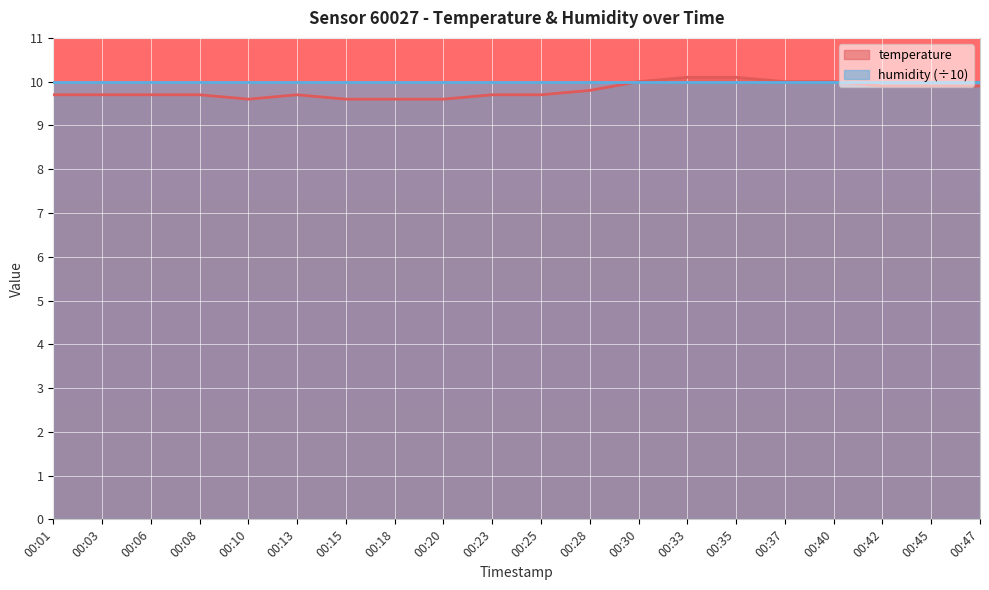

Read the value at 00:30.

10.0